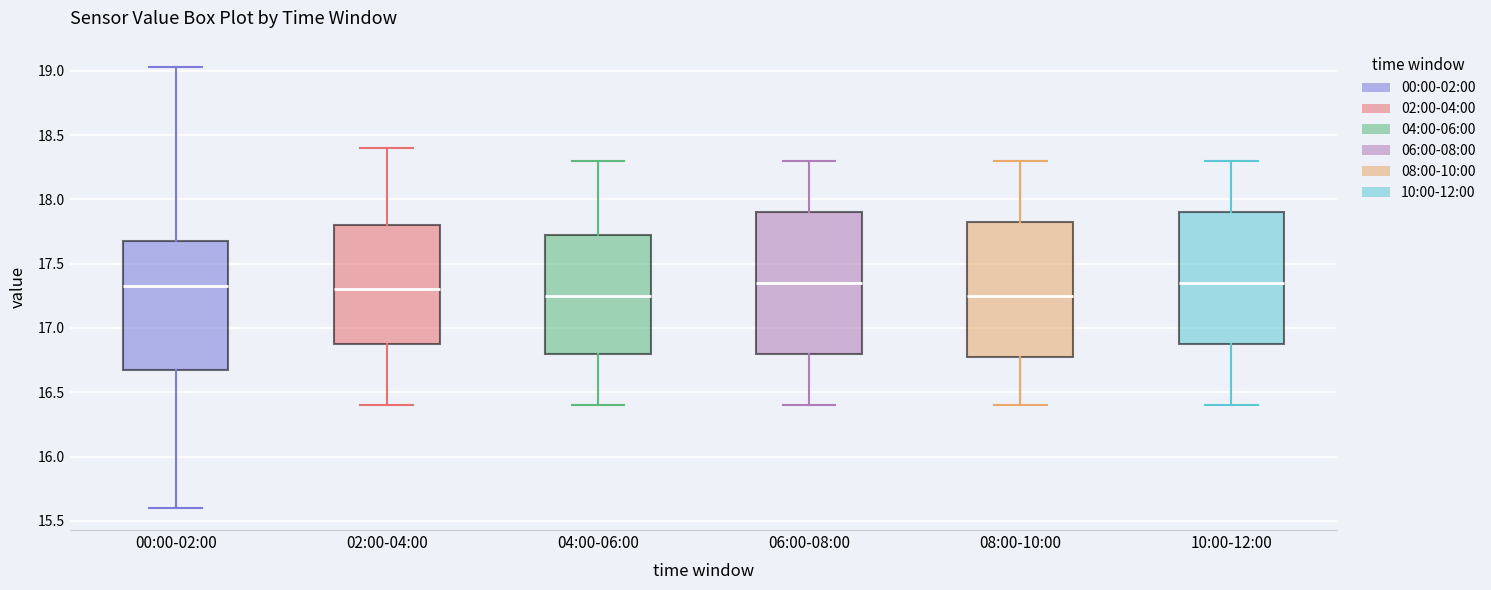

Reading left to right, transcribe this box plot: for each box, give where its median line is, the range the box spans, and where its two whiskers end, as read against the y-axis. The values are not printed on the chart, so give them approximately, as read against the axis.

00:00-02:00: median 17.35, box 16.65 to 17.70, whiskers 15.60 to 19.05
02:00-04:00: median 17.30, box 16.90 to 17.80, whiskers 16.40 to 18.40
04:00-06:00: median 17.25, box 16.80 to 17.75, whiskers 16.40 to 18.30
06:00-08:00: median 17.35, box 16.80 to 17.90, whiskers 16.40 to 18.30
08:00-10:00: median 17.25, box 16.80 to 17.85, whiskers 16.40 to 18.30
10:00-12:00: median 17.35, box 16.90 to 17.90, whiskers 16.40 to 18.30